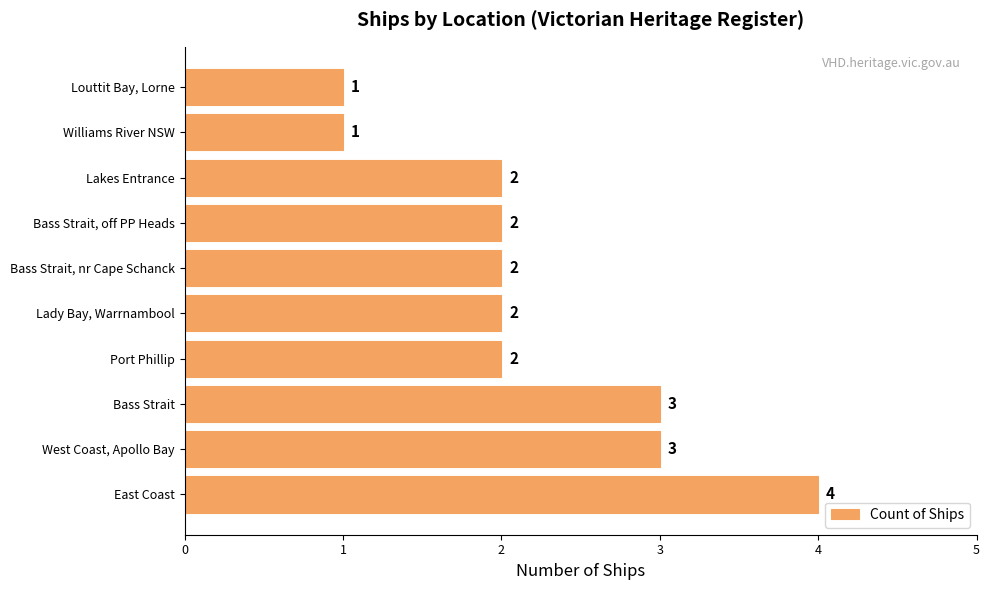

How many data points are less than 2?

2